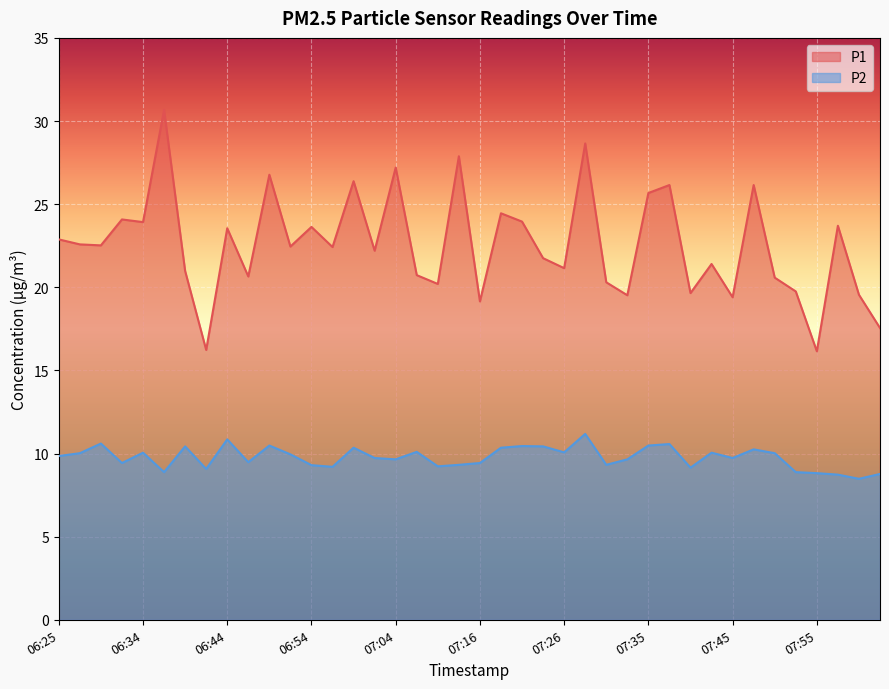

Between 07:01 and 07:57, which series saw the biggest shift?

P1